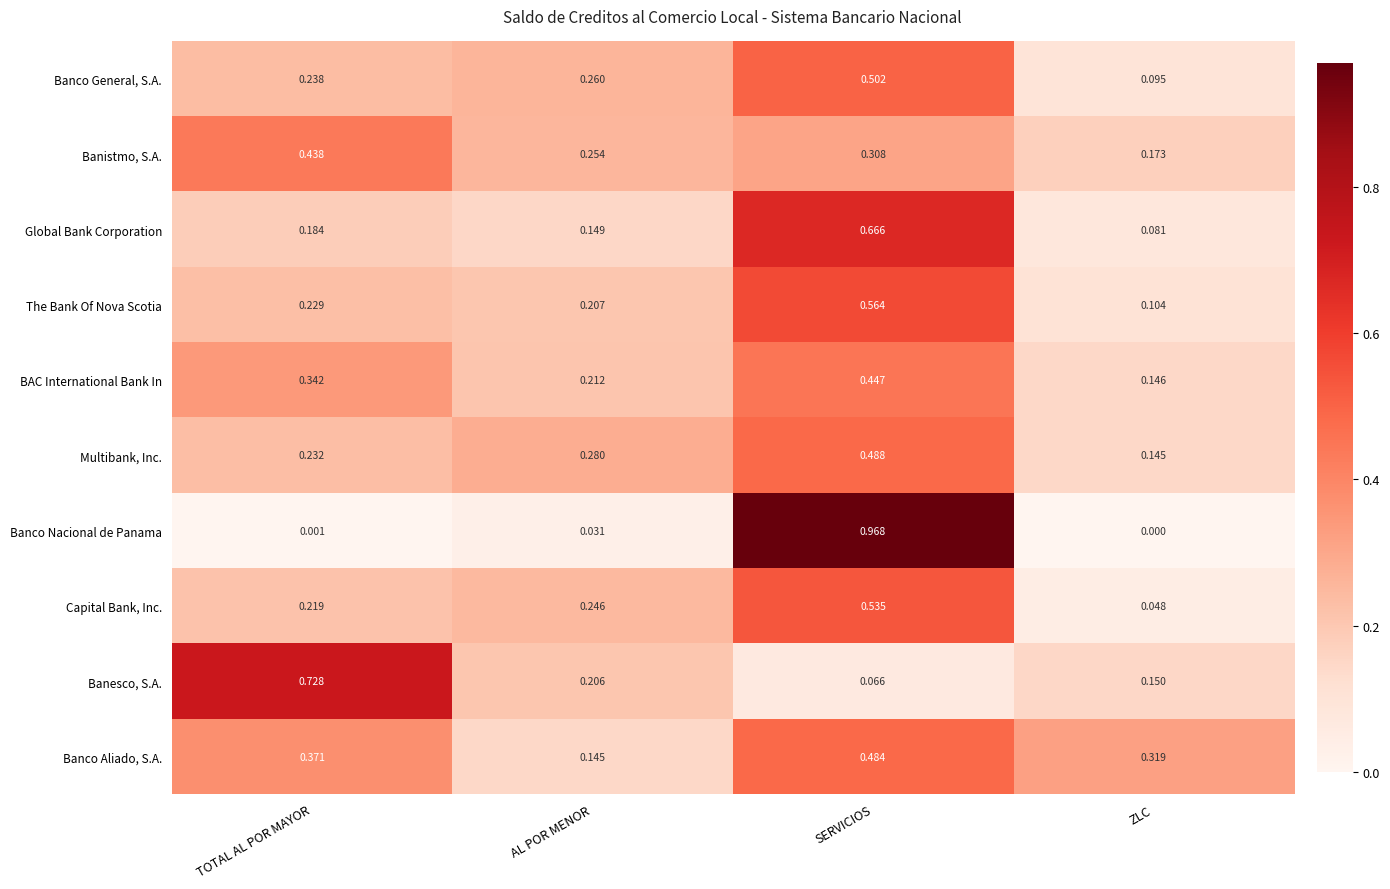

What is the total value across all series at TOTAL AL POR MAYOR?

3.0